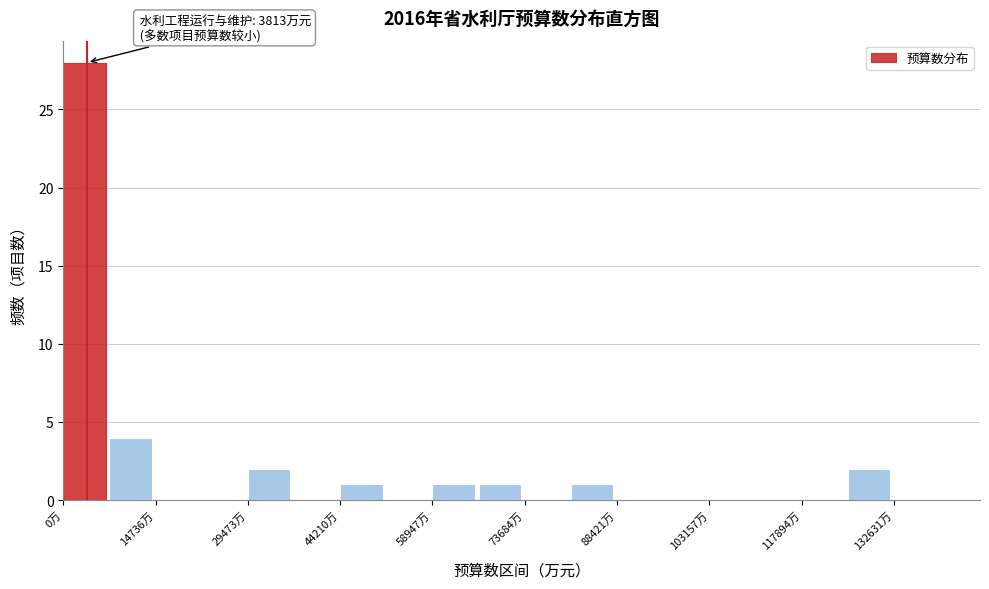

Read against the x-axis, roughly where is the centre of the tallest bar?

4000